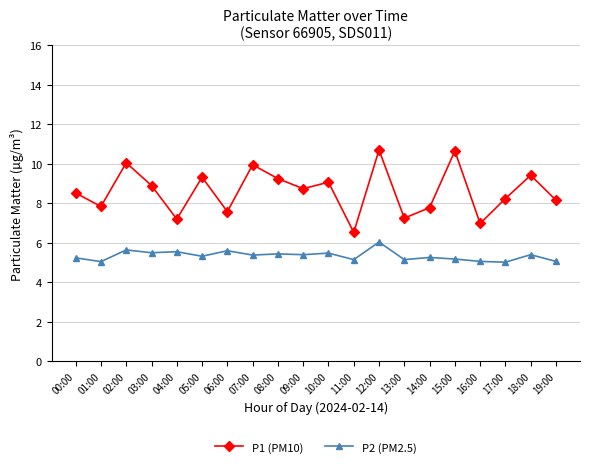

The P1 (PM10) series shows 7.0 at 16:00. True or false?

True